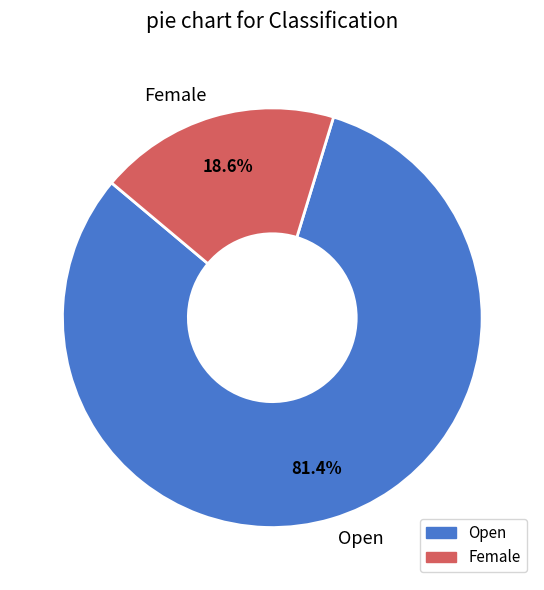

The Female slice represents 30% of the pie. True or false?

False